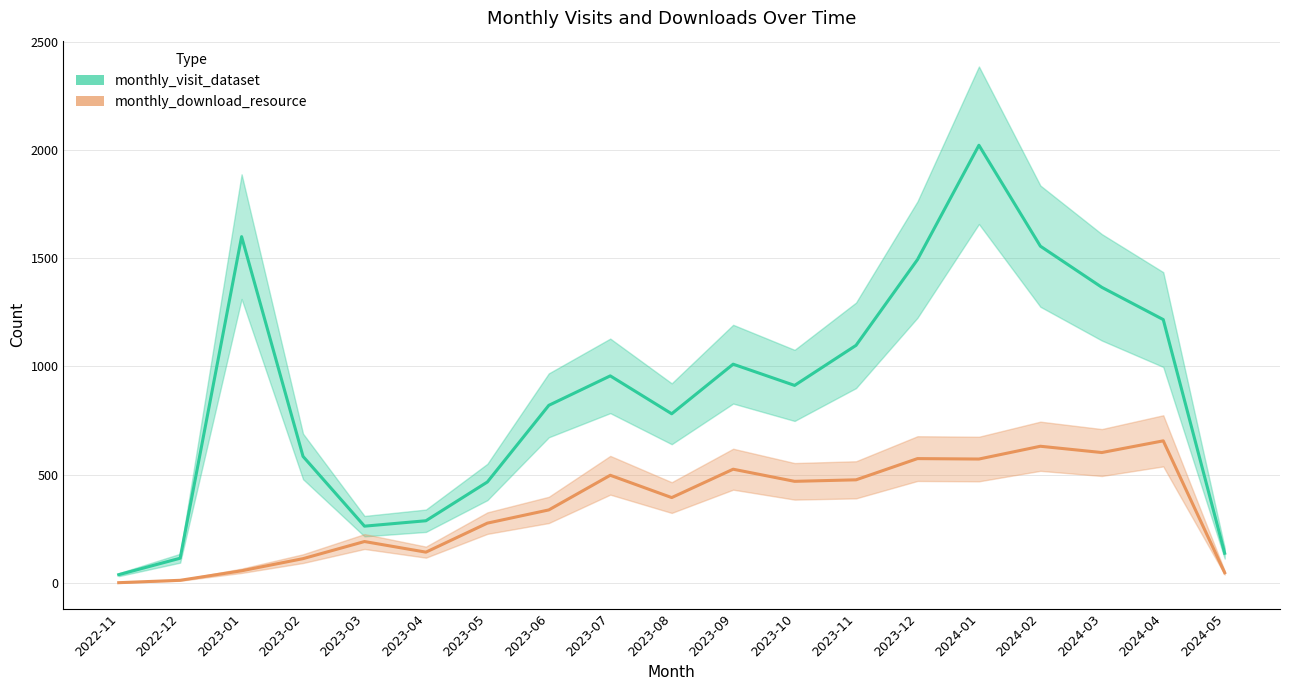

True or false: monthly_visit_dataset has more than 2 points higher than both neighbors.

True